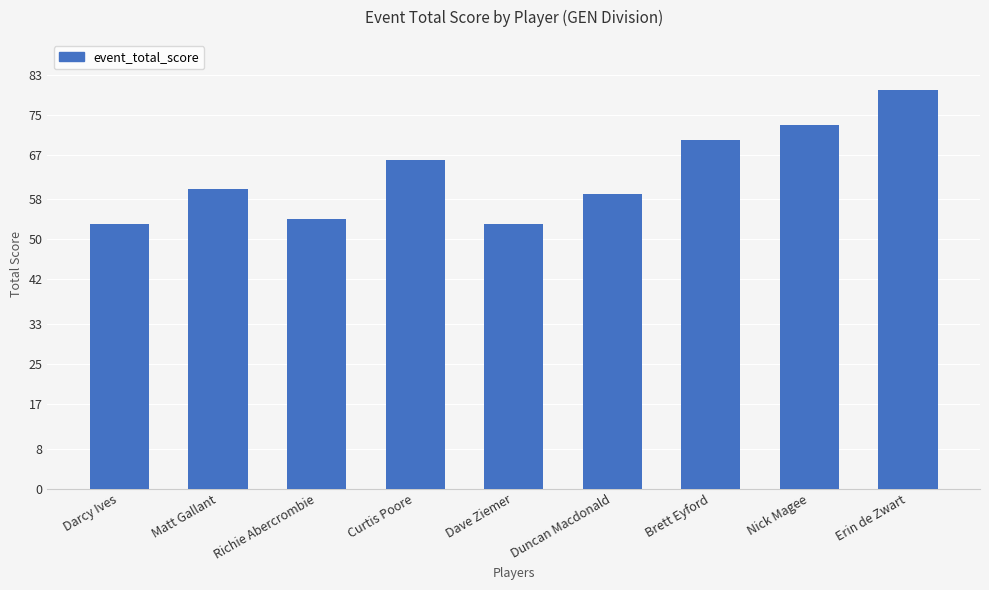

What is the smallest value displayed?

53